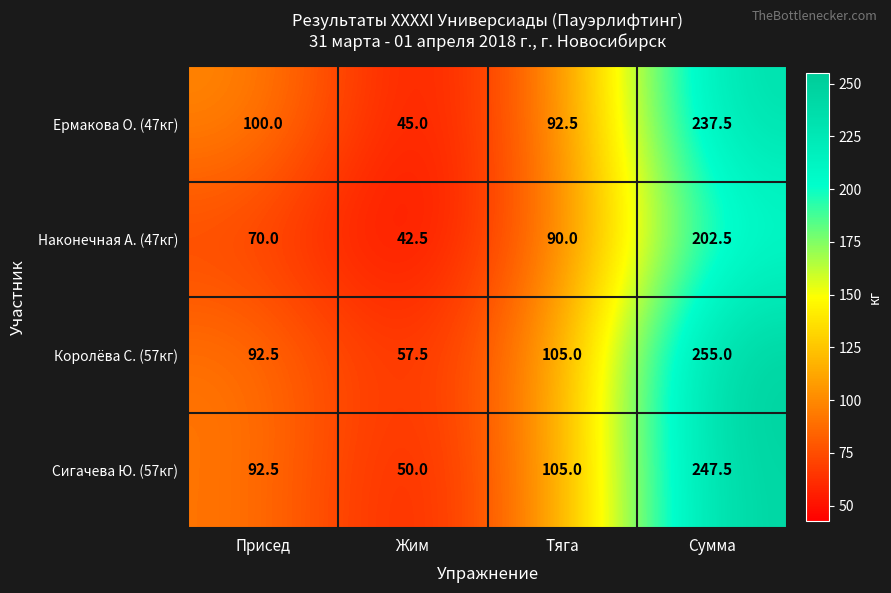

Which series has the largest total across all categories?

Королёва С. (57кг)